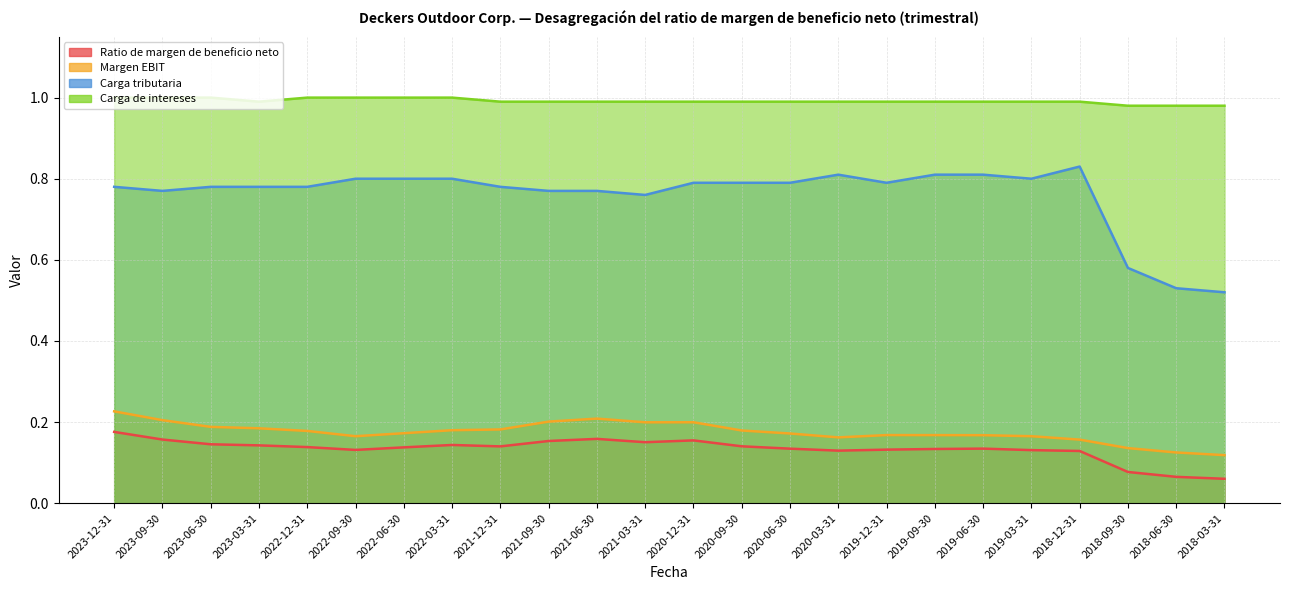

Which series has the largest range (max minus min)?

Carga tributaria